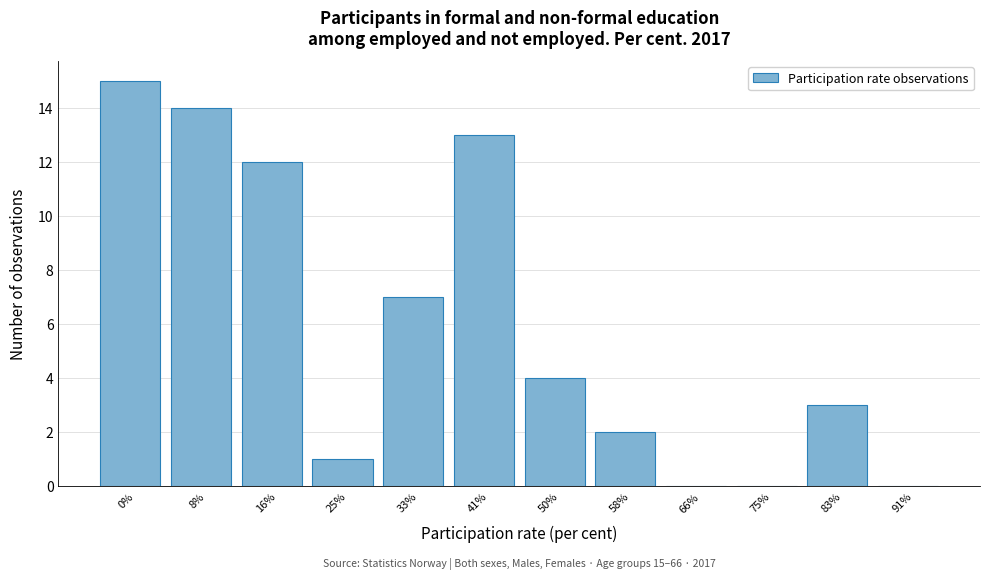

Reading left to right, list all the values displayed in this chart.

0%=15	8%=14	16%=12	25%=1	33%=7	41%=13	50%=4	58%=2	66%=0	75%=0	83%=3	91%=0